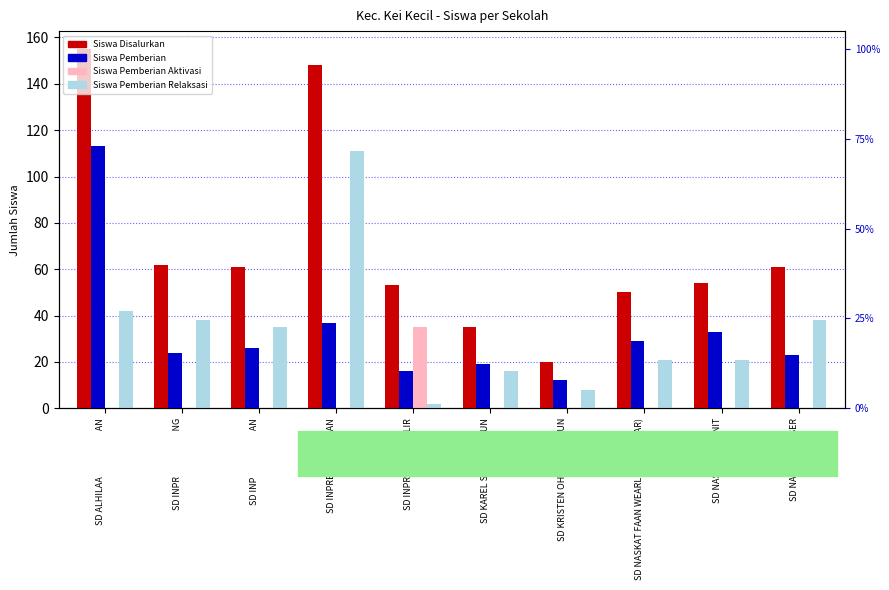

Reading right to left, list all the values displayed in this chart.

Siswa Disalurkan: 61	54	50	20	35	53	148	61	62	155
Siswa Pemberian: 23	33	29	12	19	16	37	26	24	113
Siswa Pemberian Aktivasi: 0	0	0	0	0	35	0	0	0	0
Siswa Pemberian Relaksasi: 38	21	21	8	16	2	111	35	38	42